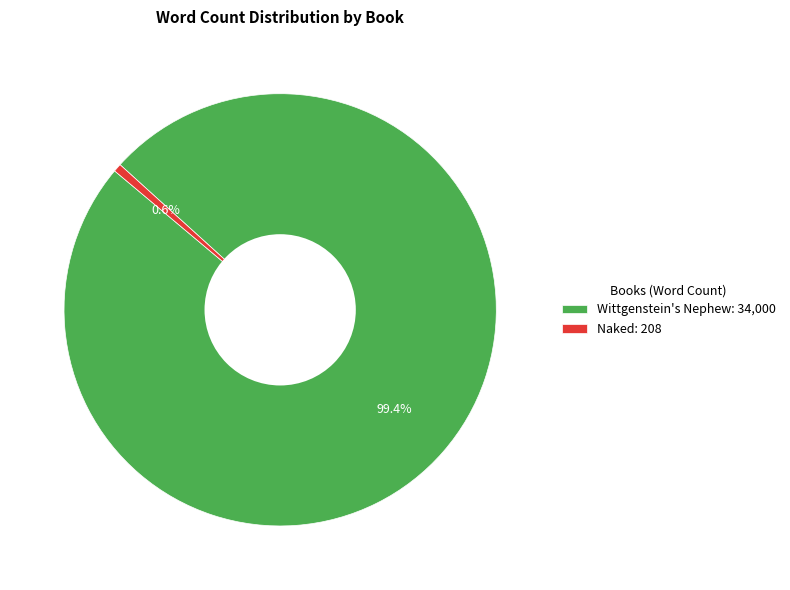

To the nearest percent, what is the average slice percentage?

50%